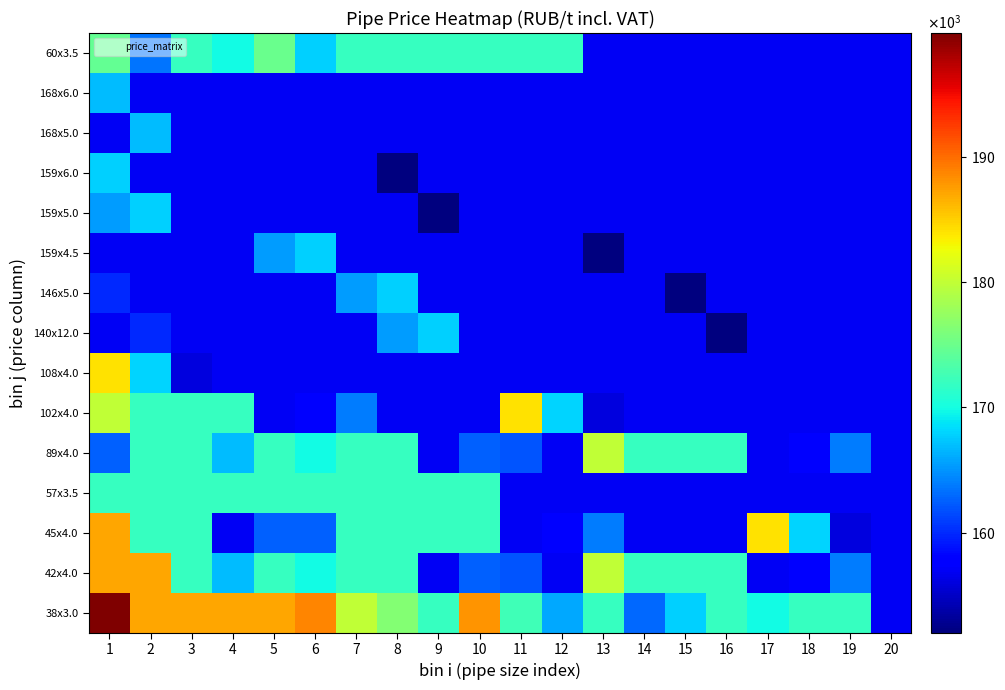

Reading left to right, transcribe all the data shown in this chart.

38x3.0: 1=199900	2=187000	3=187000	4=187000	5=187000	6=188800	7=179900	8=176400	9=172000	10=188000	11=172400	12=165900	13=172000	14=162900	15=167900	16=172000	17=169900	18=172000	19=172000	20=157000
42x4.0: 1=187000	2=187000	3=172000	4=166900	5=172000	6=169900	7=172000	8=172000	9=157000	10=162500	11=162000	12=157000	13=179900	14=172000	15=172000	16=172000	17=157000	18=157900	19=163900	20=157000
45x4.0: 1=187000	2=172000	3=172000	4=157000	5=162500	6=162500	7=172000	8=172000	9=172000	10=172000	11=157000	12=157900	13=163900	14=157000	15=157000	16=157000	17=184000	18=168000	19=155990	20=157000
57x3.5: 1=172000	2=172000	3=172000	4=172000	5=172000	6=172000	7=172000	8=172000	9=172000	10=172000	11=157000	12=157000	13=157000	14=157000	15=157000	16=157000	17=157000	18=157000	19=157000	20=157000
89x4.0: 1=162500	2=172000	3=172000	4=166900	5=172000	6=169900	7=172000	8=172000	9=157000	10=162500	11=162000	12=157000	13=179900	14=172000	15=172000	16=172000	17=157000	18=157900	19=163900	20=157000
102x4.0: 1=179900	2=172000	3=172000	4=172000	5=157000	6=157900	7=163900	8=157000	9=157000	10=157000	11=184000	12=168000	13=155990	14=157000	15=157000	16=157000	17=157000	18=157000	19=157000	20=157000
108x4.0: 1=184000	2=168000	3=155990	4=157000	5=157000	6=157000	7=157000	8=157000	9=157000	10=157000	11=157000	12=157000	13=157000	14=157000	15=157000	16=157000	17=157000	18=157000	19=157000	20=157000
140x12.0: 1=157000	2=159900	3=157000	4=157000	5=157000	6=157000	7=157000	8=165400	9=167900	10=157000	11=157000	12=157000	13=157000	14=157000	15=157000	16=152000	17=157000	18=157000	19=157000	20=157000
146x5.0: 1=159900	2=157000	3=157000	4=157000	5=157000	6=157000	7=165400	8=167900	9=157000	10=157000	11=157000	12=157000	13=157000	14=157000	15=152000	16=157000	17=157000	18=157000	19=157000	20=157000
159x4.5: 1=157000	2=157000	3=157000	4=157000	5=165400	6=167900	7=157000	8=157000	9=157000	10=157000	11=157000	12=157000	13=152000	14=157000	15=157000	16=157000	17=157000	18=157000	19=157000	20=157000
159x5.0: 1=165400	2=167900	3=157000	4=157000	5=157000	6=157000	7=157000	8=157000	9=152000	10=157000	11=157000	12=157000	13=157000	14=157000	15=157000	16=157000	17=157000	18=157000	19=157000	20=157000
159x6.0: 1=167900	2=157000	3=157000	4=157000	5=157000	6=157000	7=157000	8=152000	9=157000	10=157000	11=157000	12=157000	13=157000	14=157000	15=157000	16=157000	17=157000	18=157000	19=157000	20=157000
168x5.0: 1=157000	2=166900	3=157000	4=157000	5=157000	6=157000	7=157000	8=157000	9=157000	10=157000	11=157000	12=157000	13=157000	14=157000	15=157000	16=157000	17=157000	18=157000	19=157000	20=157000
168x6.0: 1=166900	2=157000	3=157000	4=157000	5=157000	6=157000	7=157000	8=157000	9=157000	10=157000	11=157000	12=157000	13=157000	14=157000	15=157000	16=157000	17=157000	18=157000	19=157000	20=157000
60x3.5: 1=174500	2=163500	3=172000	4=169900	5=174900	6=167900	7=172000	8=172000	9=172000	10=172000	11=172000	12=172000	13=157000	14=157000	15=157000	16=157000	17=157000	18=157000	19=157000	20=157000